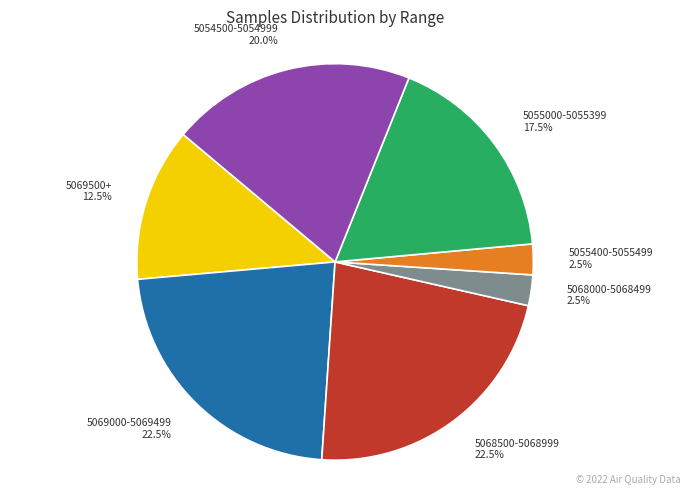

Is there a majority slice in this chart?

No